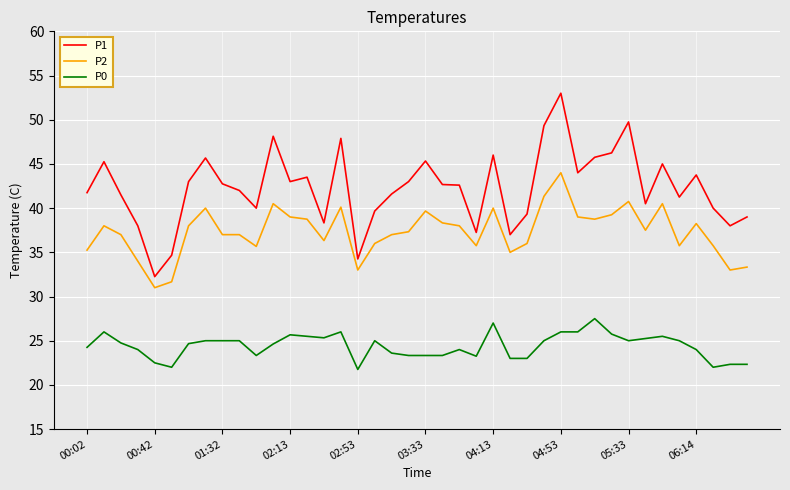

Which series has the widest spread of values?

P1